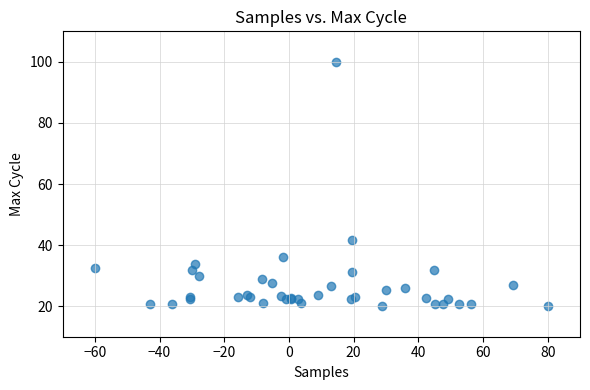

What Y value in the scatter plot is closest to 60?

41.7